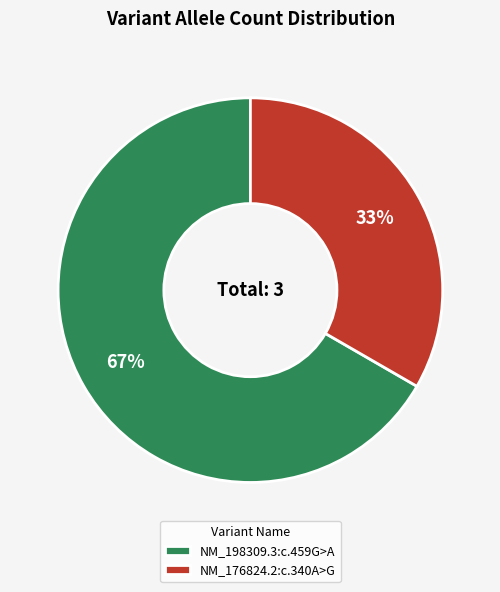

To the nearest percent, what is the combined percentage of NM_176824.2:c.340A>G and NM_198309.3:c.459G>A?

100%